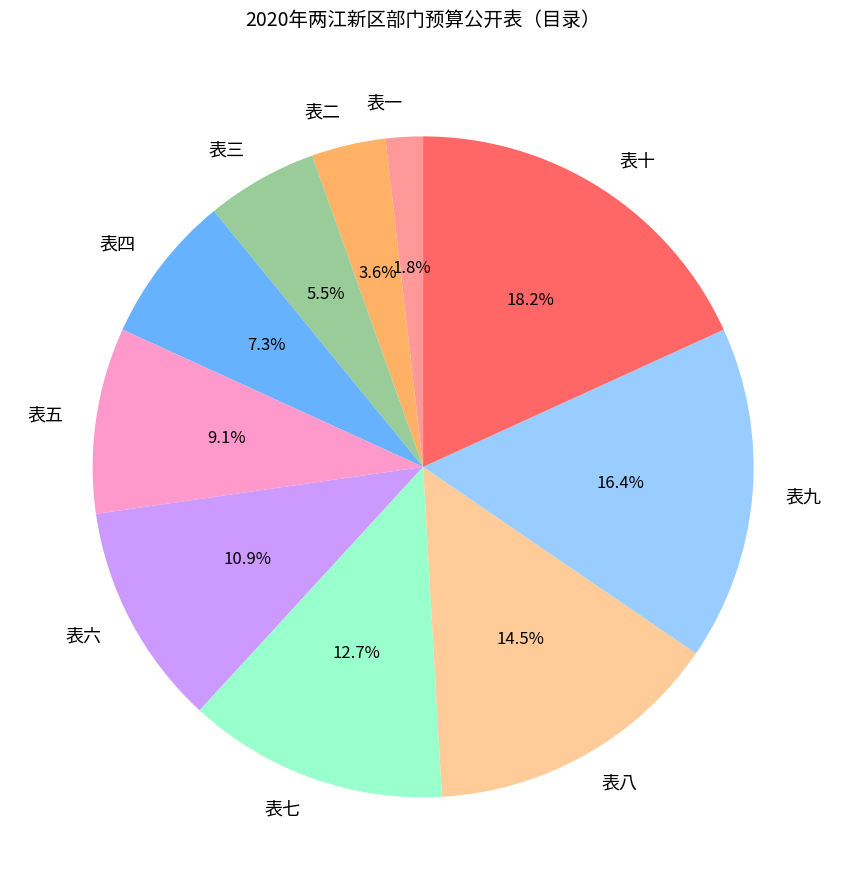

Rank the categories by value from highest to lowest.

表十, 表九, 表八, 表七, 表六, 表五, 表四, 表三, 表二, 表一